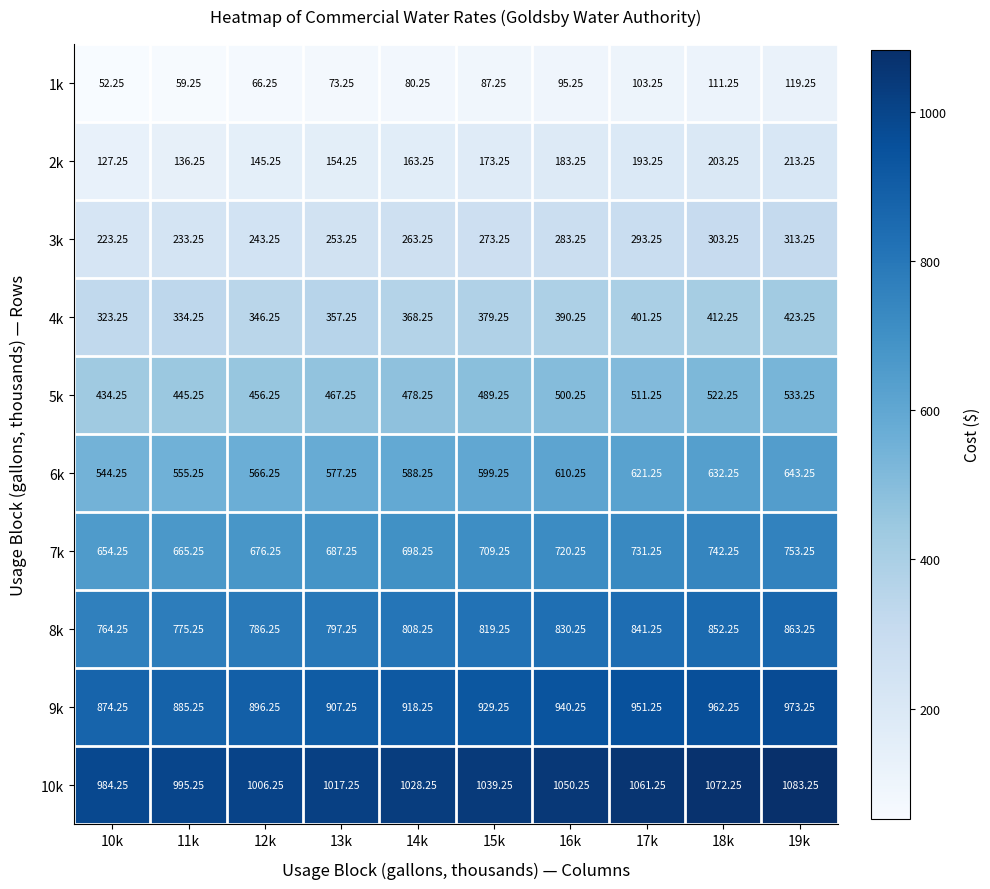

What is the difference between the highest and lowest values at 12k?

940.0